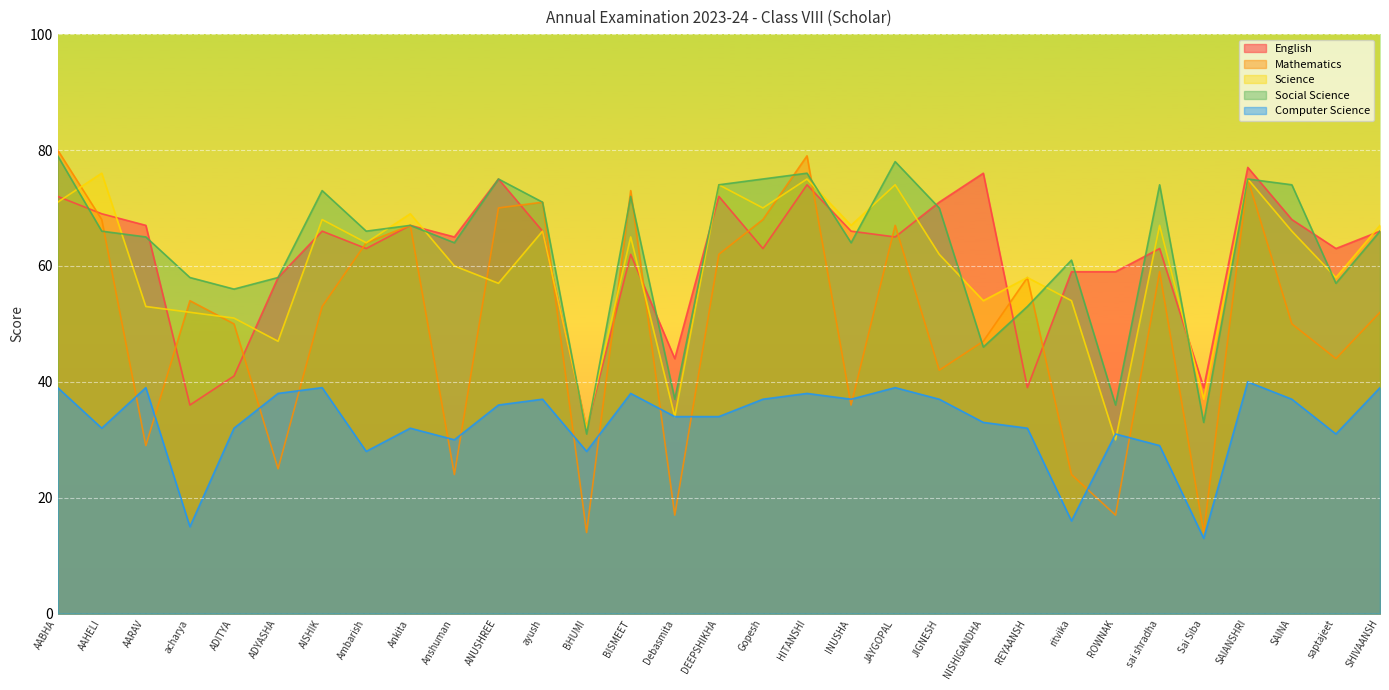

Reading left to right, transcribe all the data shown in this chart.

English: AABHA=72	AAHELI=69	AARAV=67	acharya=36	ADITYA=41	ADYASHA=58	AISHIK=66	Ambarish=63	Ankita=67	Anshuman=65	ANUSHREE=75	ayush=66	BHUMI=32	BISMEET=62	Debasmita=44	DEEPSHIKHA=72	Gopesh=63	HITANSHI=74	INUSHA=66	JAYGOPAL=65	JIGNESH=71	NISHIGANDHA=76	REYAANSH=39	ritvika=59	ROWNAK=59	sai shradha=63	Sai Siba=39	SAIANSHRI=77	SAINA=68	saptajeet=63	SHIVAANSH=66
Mathematics: AABHA=80	AAHELI=68	AARAV=29	acharya=54	ADITYA=50	ADYASHA=25	AISHIK=53	Ambarish=64	Ankita=67	Anshuman=24	ANUSHREE=70	ayush=71	BHUMI=14	BISMEET=73	Debasmita=17	DEEPSHIKHA=62	Gopesh=68	HITANSHI=79	INUSHA=36	JAYGOPAL=67	JIGNESH=42	NISHIGANDHA=47	REYAANSH=58	ritvika=24	ROWNAK=17	sai shradha=59	Sai Siba=14	SAIANSHRI=75	SAINA=50	saptajeet=44	SHIVAANSH=52
Science: AABHA=71	AAHELI=76	AARAV=53	acharya=52	ADITYA=51	ADYASHA=47	AISHIK=68	Ambarish=64	Ankita=69	Anshuman=60	ANUSHREE=57	ayush=66	BHUMI=32	BISMEET=65	Debasmita=34	DEEPSHIKHA=74	Gopesh=70	HITANSHI=75	INUSHA=67	JAYGOPAL=74	JIGNESH=62	NISHIGANDHA=54	REYAANSH=58	ritvika=54	ROWNAK=30	sai shradha=67	Sai Siba=37	SAIANSHRI=75	SAINA=66	saptajeet=58	SHIVAANSH=67
Social Science: AABHA=79	AAHELI=66	AARAV=65	acharya=58	ADITYA=56	ADYASHA=58	AISHIK=73	Ambarish=66	Ankita=67	Anshuman=64	ANUSHREE=75	ayush=71	BHUMI=31	BISMEET=72	Debasmita=37	DEEPSHIKHA=74	Gopesh=75	HITANSHI=76	INUSHA=64	JAYGOPAL=78	JIGNESH=70	NISHIGANDHA=46	REYAANSH=53	ritvika=61	ROWNAK=36	sai shradha=74	Sai Siba=33	SAIANSHRI=75	SAINA=74	saptajeet=57	SHIVAANSH=66
Computer Science: AABHA=39	AAHELI=32	AARAV=39	acharya=15	ADITYA=32	ADYASHA=38	AISHIK=39	Ambarish=28	Ankita=32	Anshuman=30	ANUSHREE=36	ayush=37	BHUMI=28	BISMEET=38	Debasmita=34	DEEPSHIKHA=34	Gopesh=37	HITANSHI=38	INUSHA=37	JAYGOPAL=39	JIGNESH=37	NISHIGANDHA=33	REYAANSH=32	ritvika=16	ROWNAK=31	sai shradha=29	Sai Siba=13	SAIANSHRI=40	SAINA=37	saptajeet=31	SHIVAANSH=39